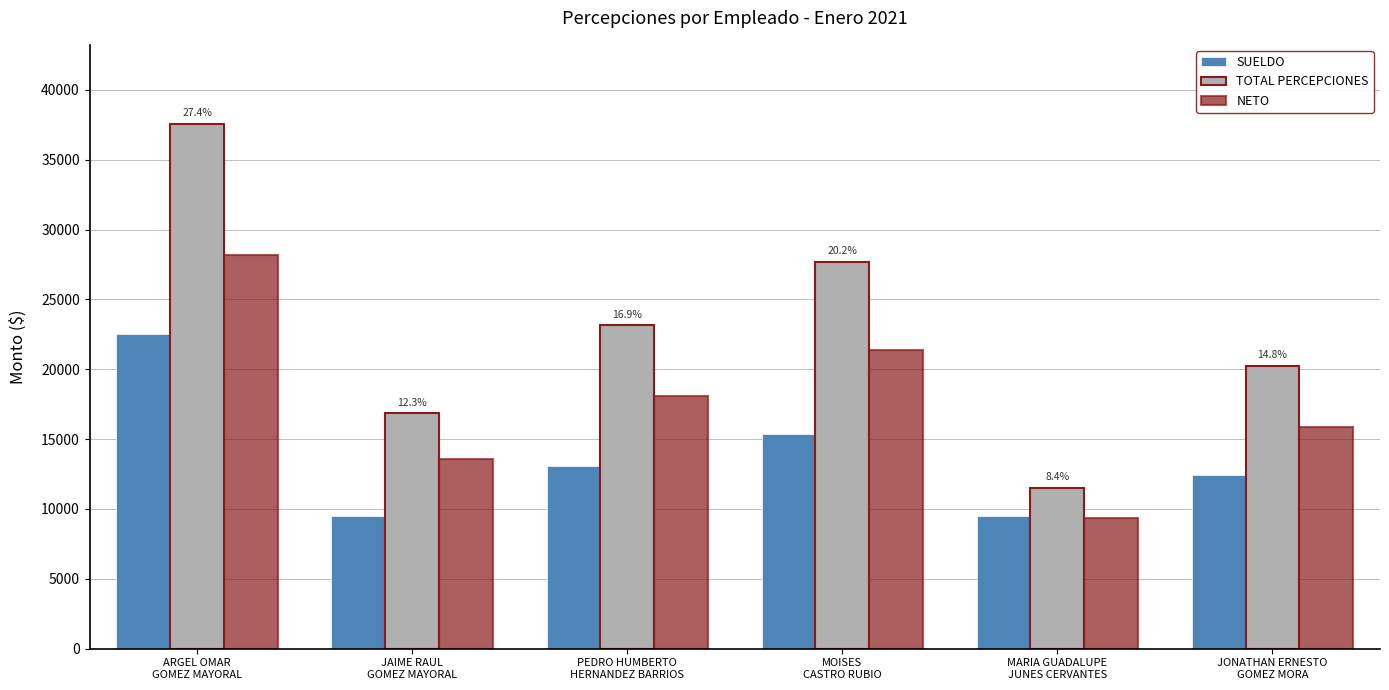

The value of NETO at ARGEL OMAR
GOMEZ MAYORAL is 12736.1. True or false?

False